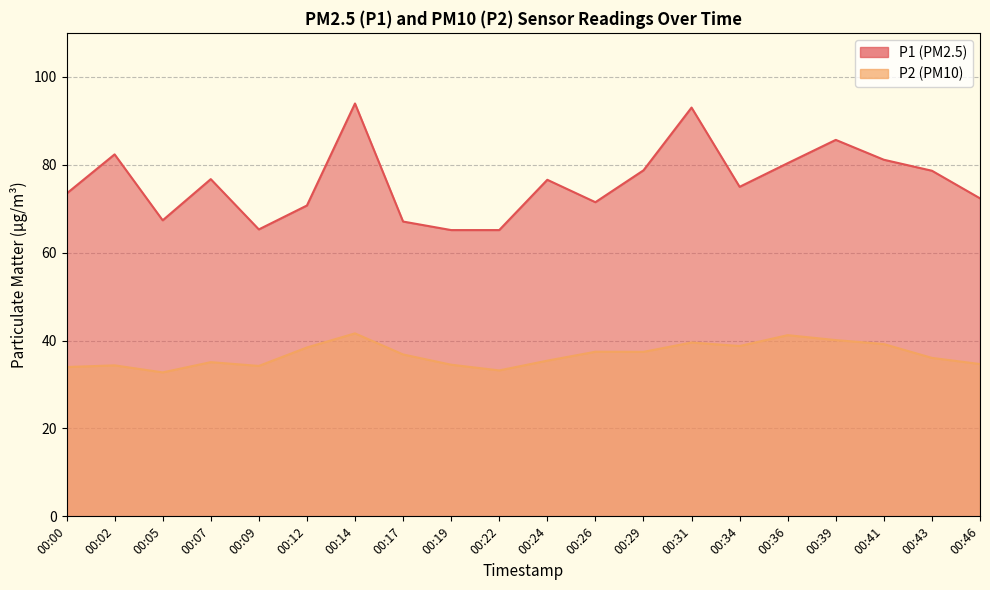

The P2 series shows 41.6 at 00:14. True or false?

True